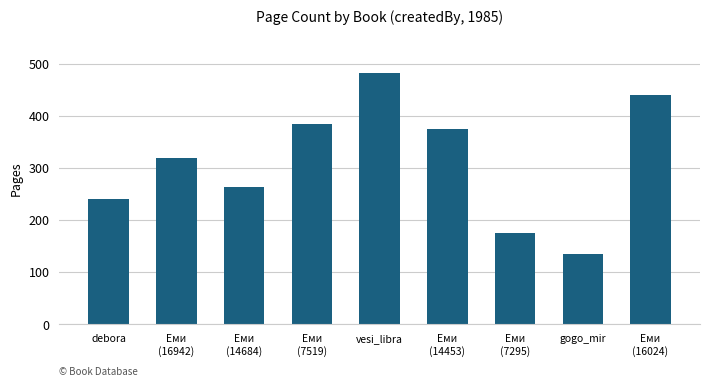

What is the smallest value displayed?

136